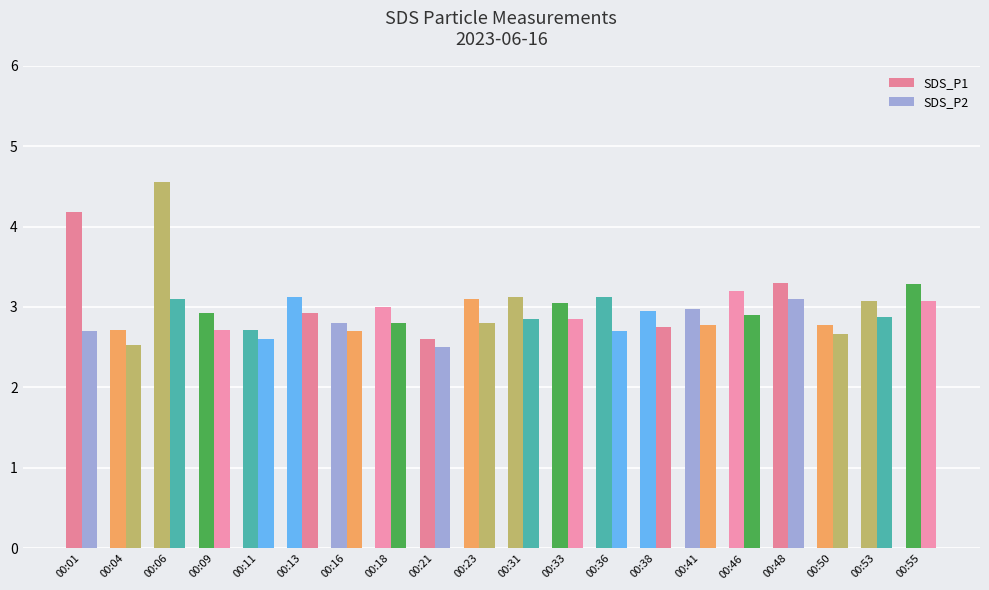

At how many categories does at least one series exceed 3?

11